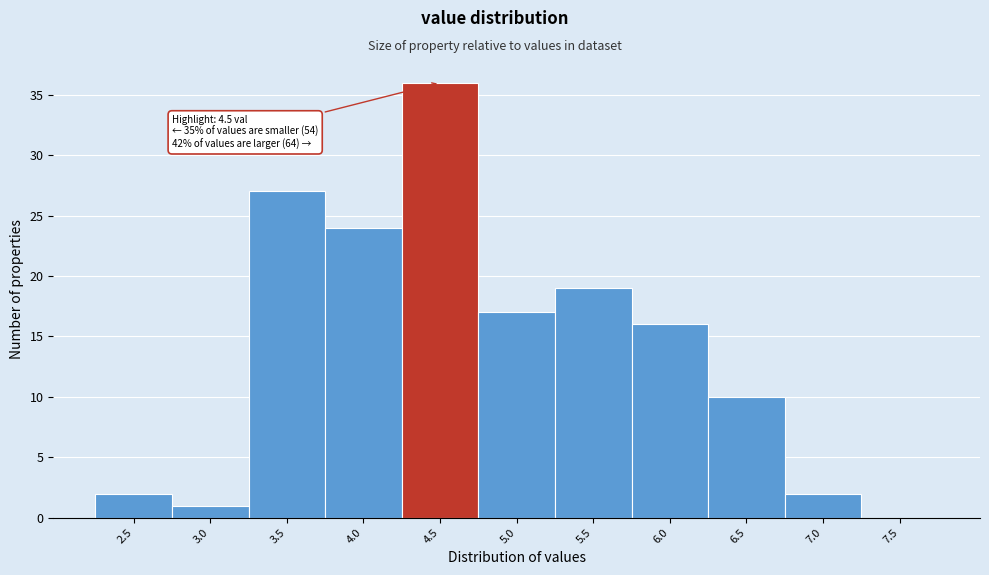

Reading right to left, what are all the values shown in this chart?

7.5=0	7.0=2	6.5=10	6.0=16	5.5=19	5.0=17	4.5=36	4.0=24	3.5=27	3.0=1	2.5=2